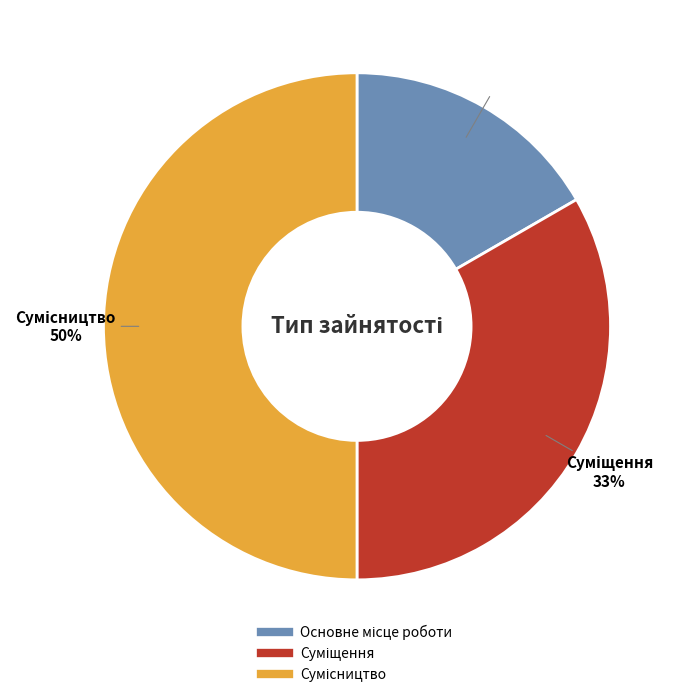

To the nearest percent, what is the difference between the largest and smallest slice percentages?

33%